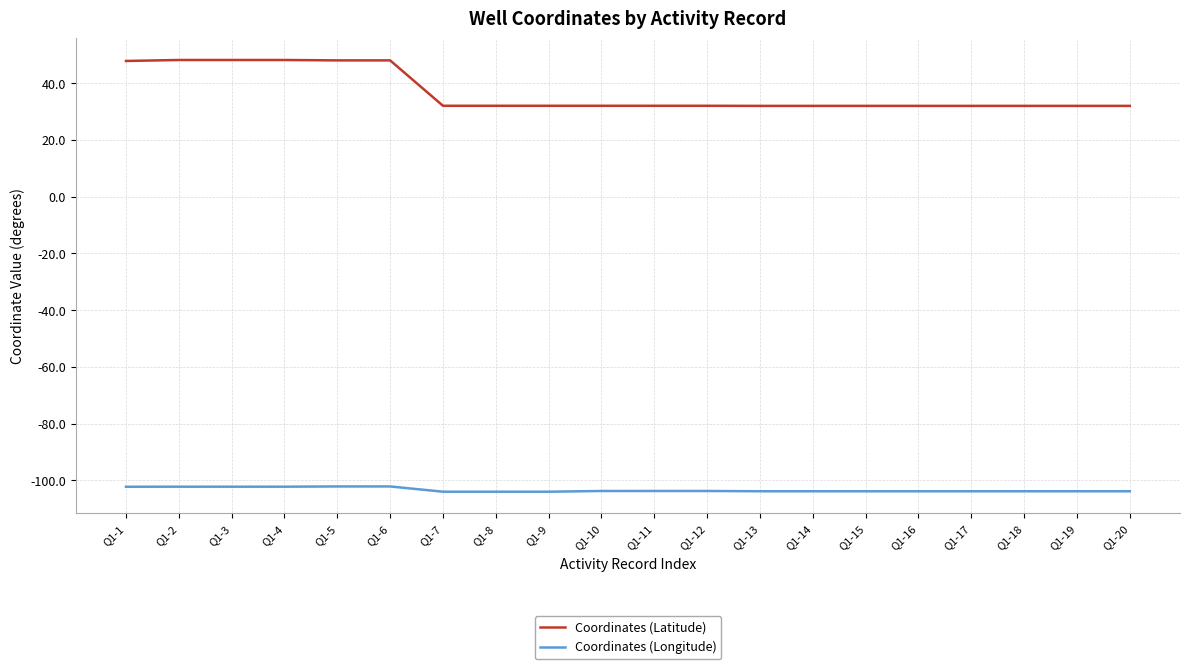

What is the maximum value for Coordinates (Longitude)?

-102.2